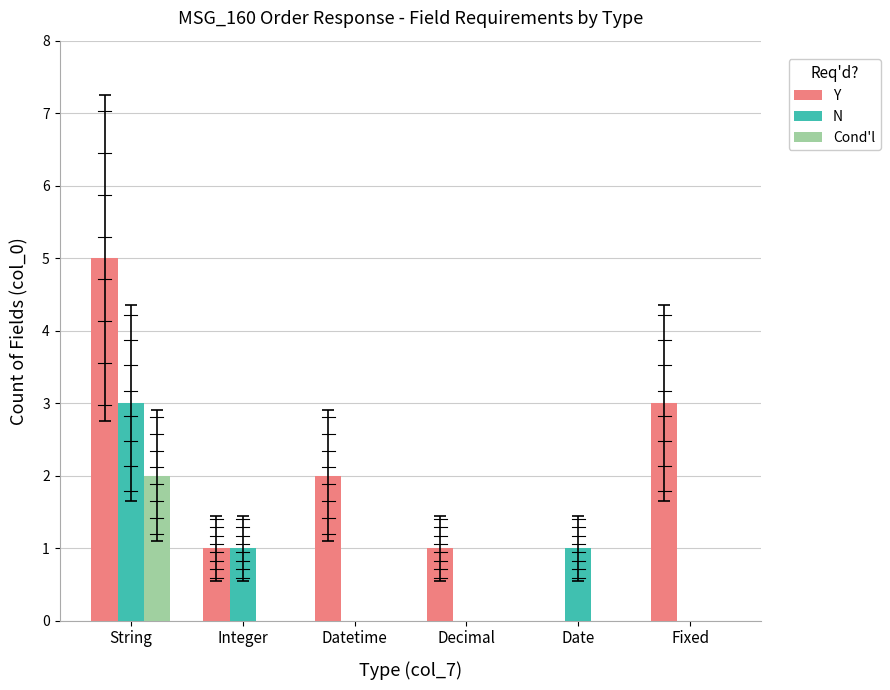

Which series has the widest spread of values?

Y